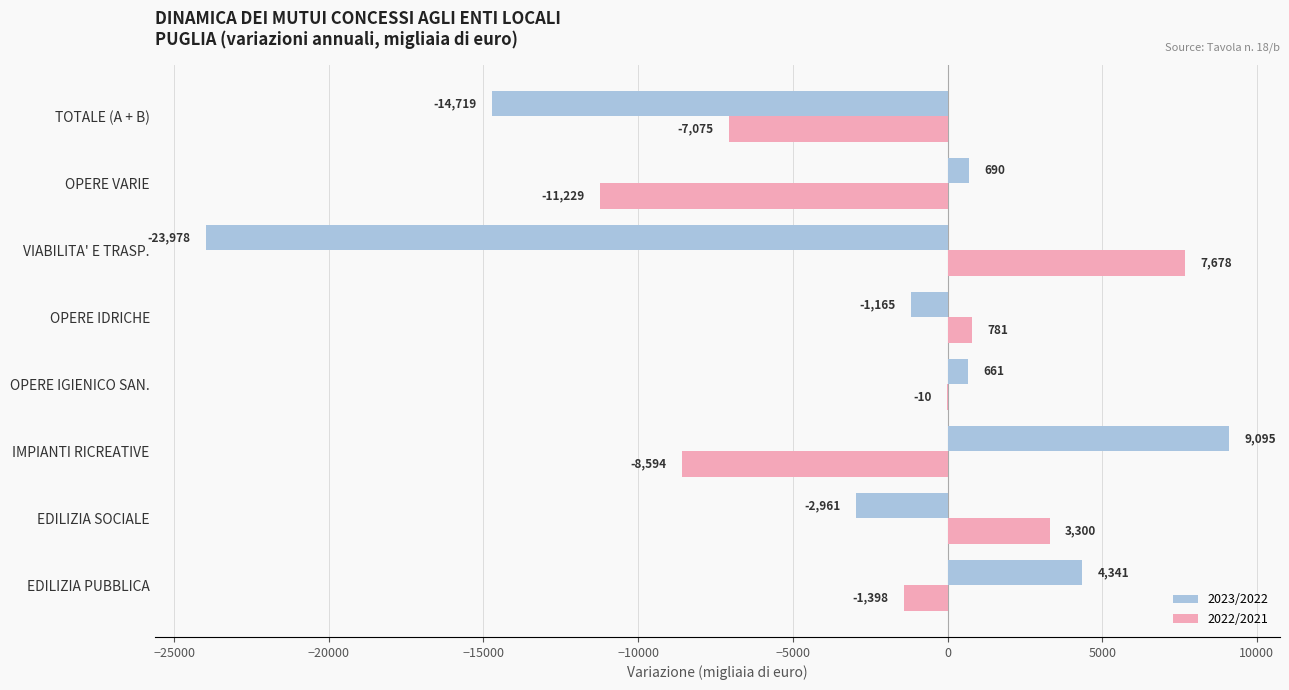

What is the highest value of the 2022/2021 series?

7678